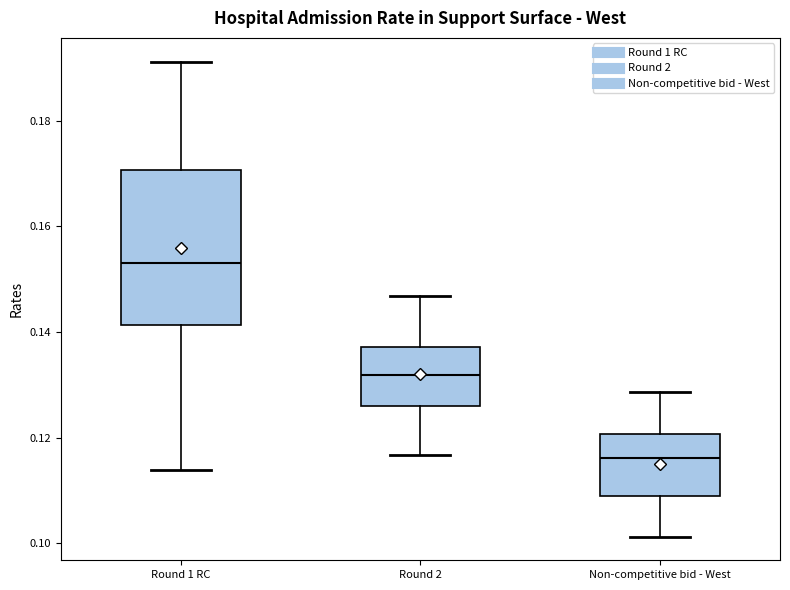

Comparing the boxes themselves (not the whiskers), which one is the tallest?

Round 1 RC